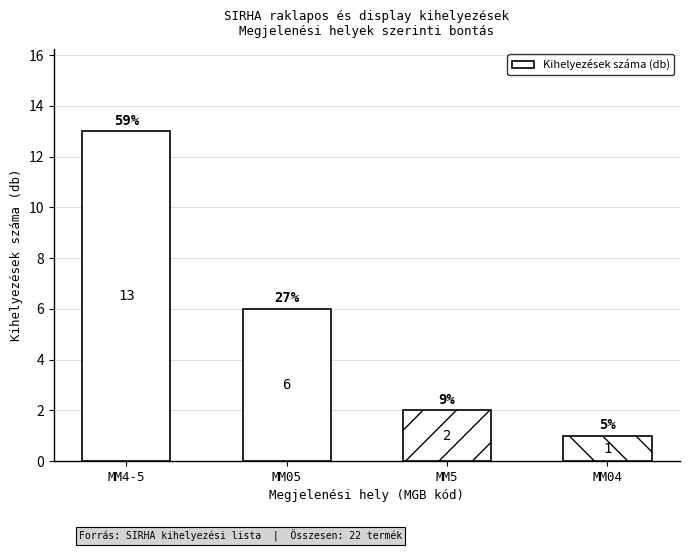

At which category does the chart reach its minimum across all series?

MM04